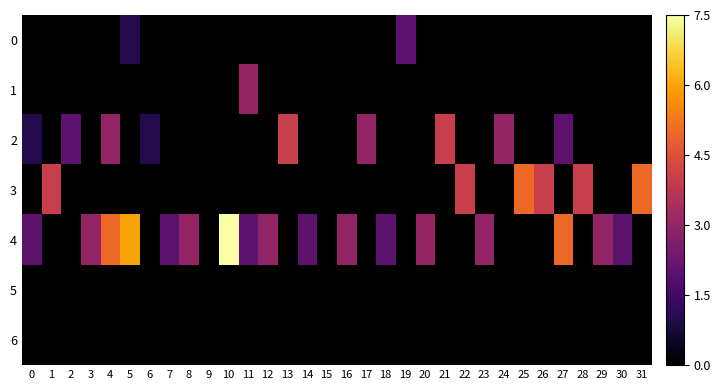

How many values in the 4 series are below 3?

6